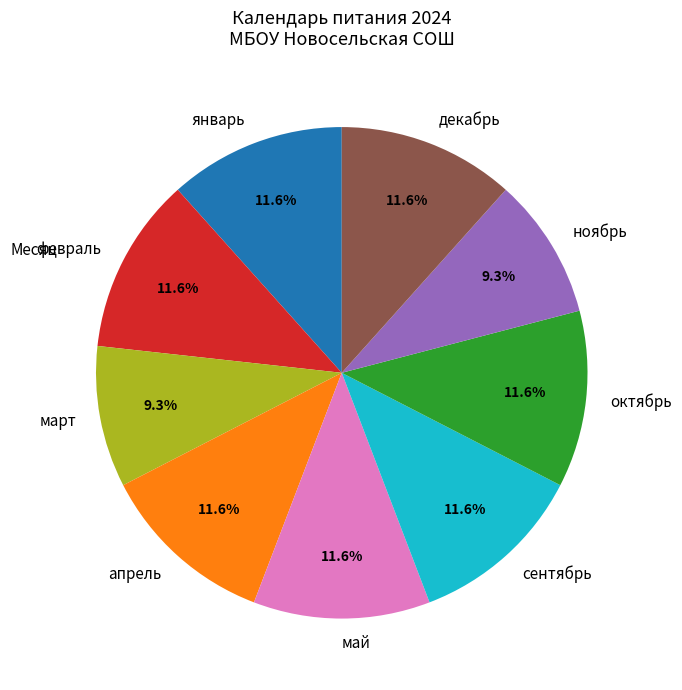

Is it true that апрель is 12% of the pie?

True